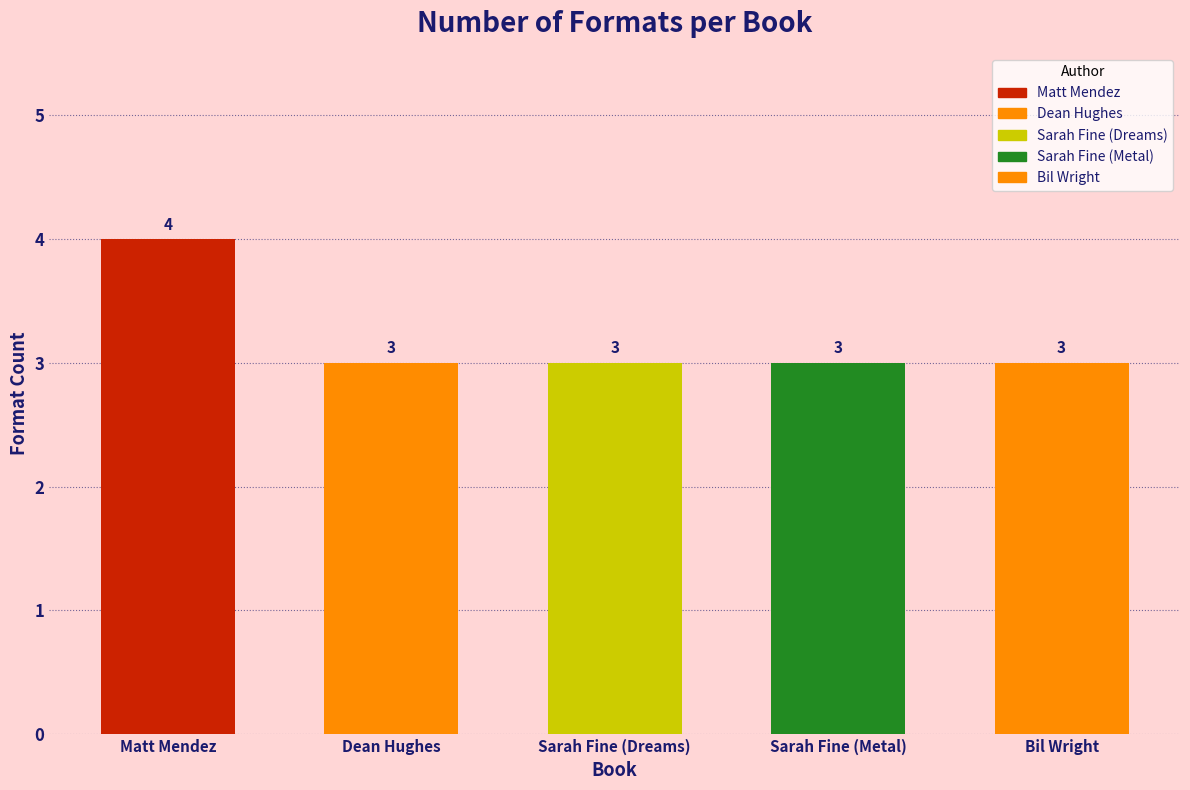

What is the value of the 4th bar from the left?

3